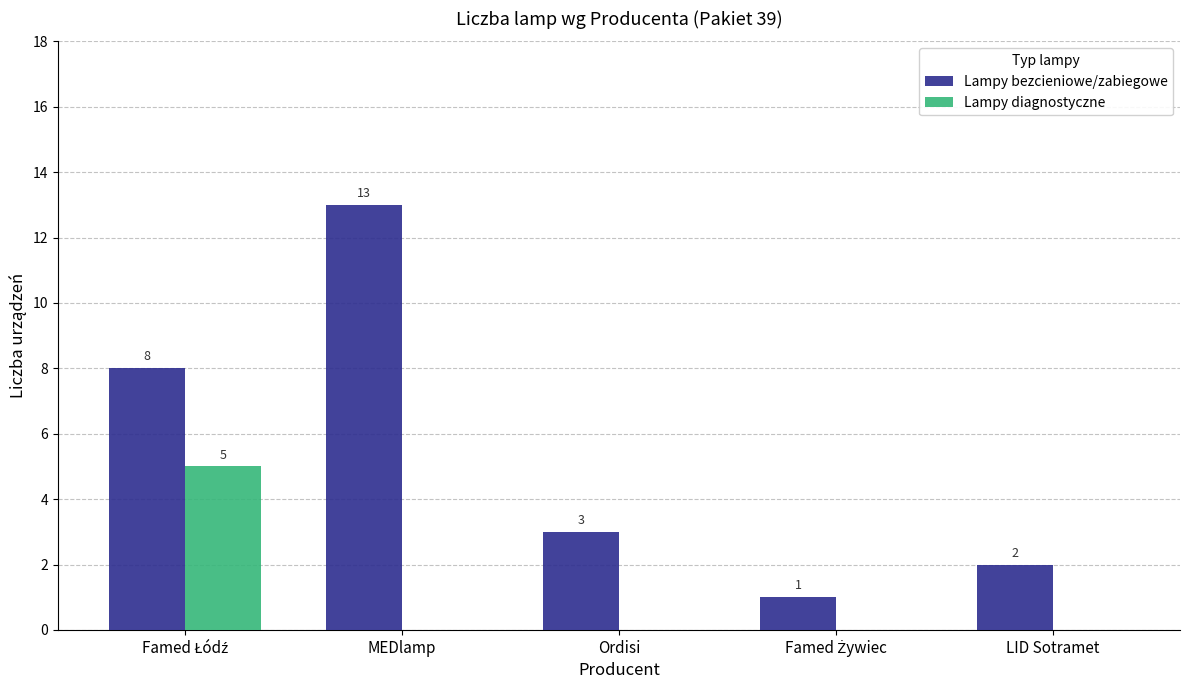

What are all the series names shown in the legend?

Lampy bezcieniowe/zabiegowe, Lampy diagnostyczne